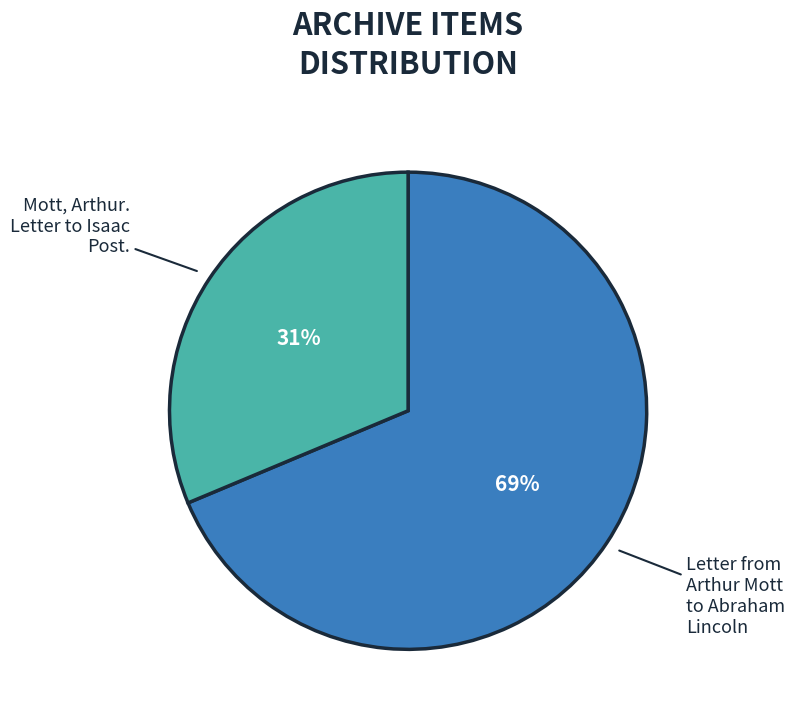

To the nearest percent, what is the average slice percentage?

50%